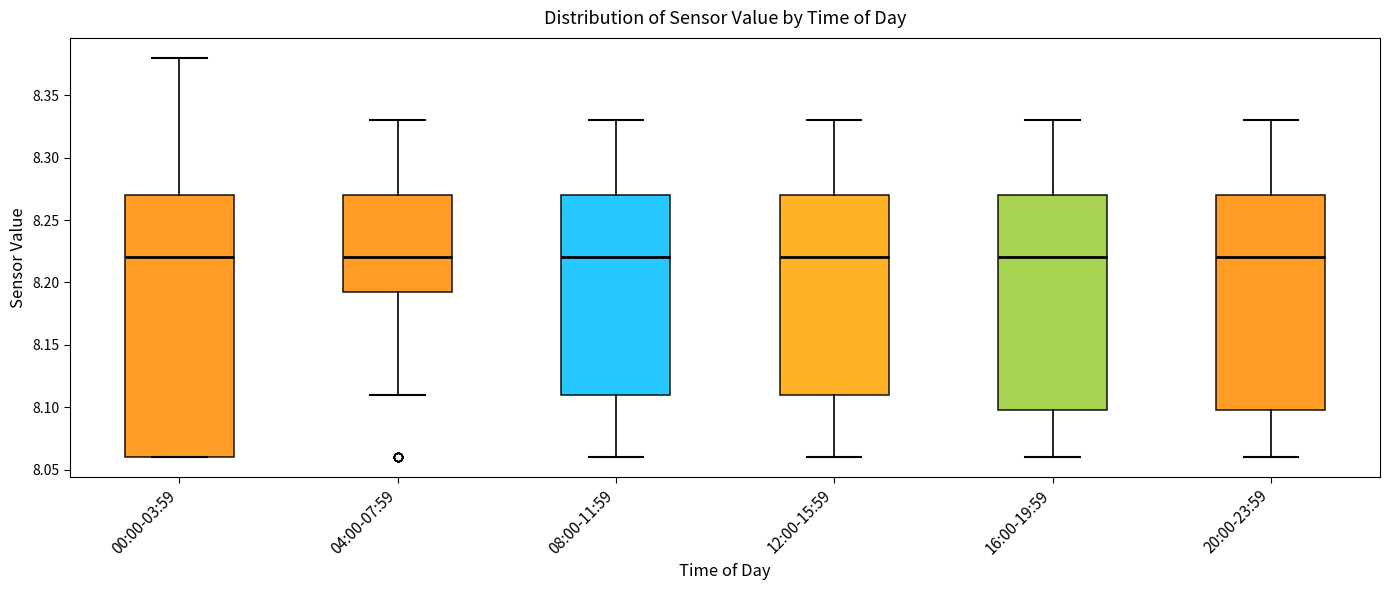

Comparing the boxes themselves (not the whiskers), which one is the tallest?

00:00-03:59